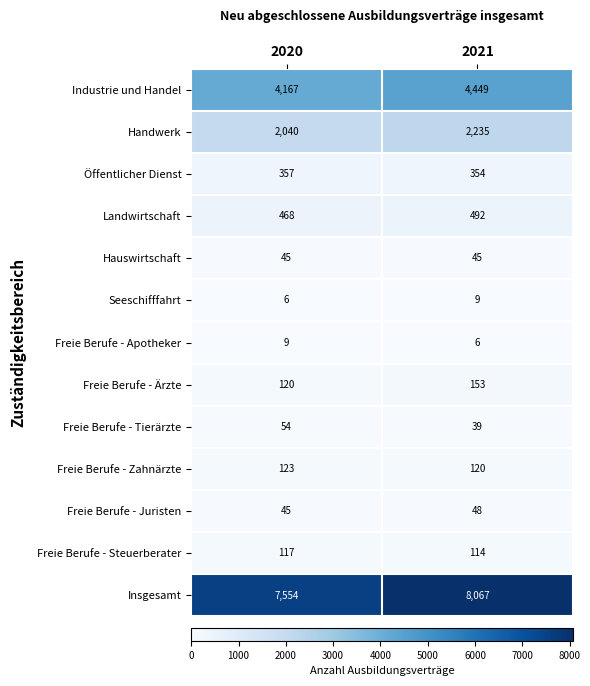

At how many categories does at least one series exceed 2896?

2